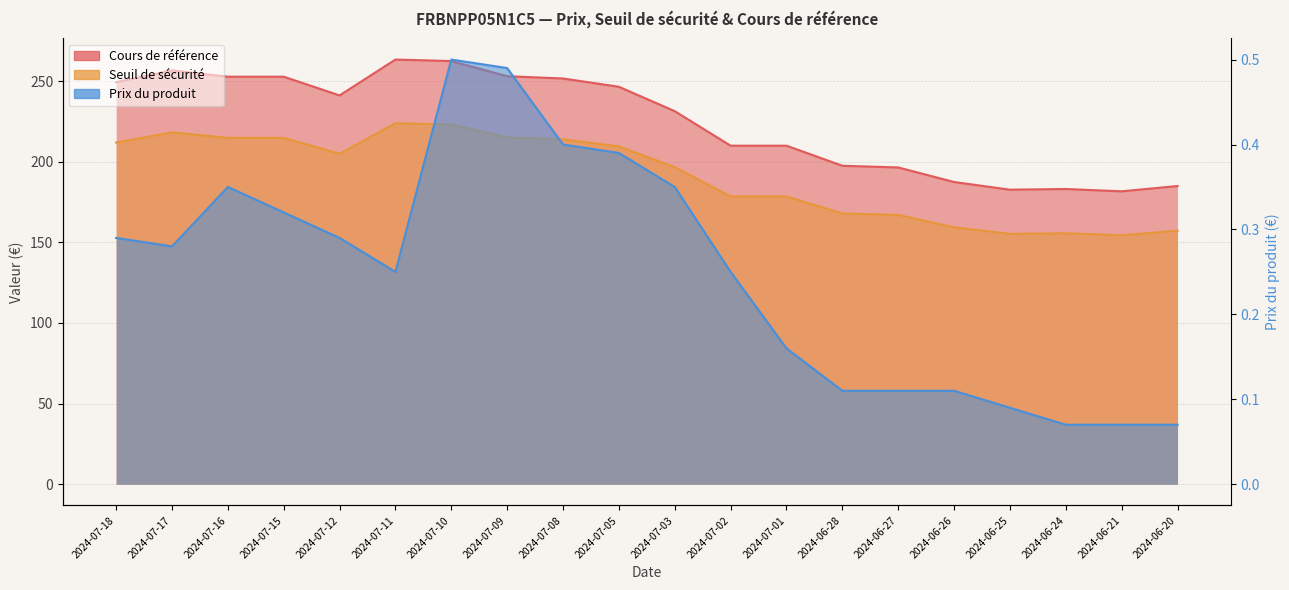

Which category has the lowest value in the Seuil de sécurité series?

2024-06-21